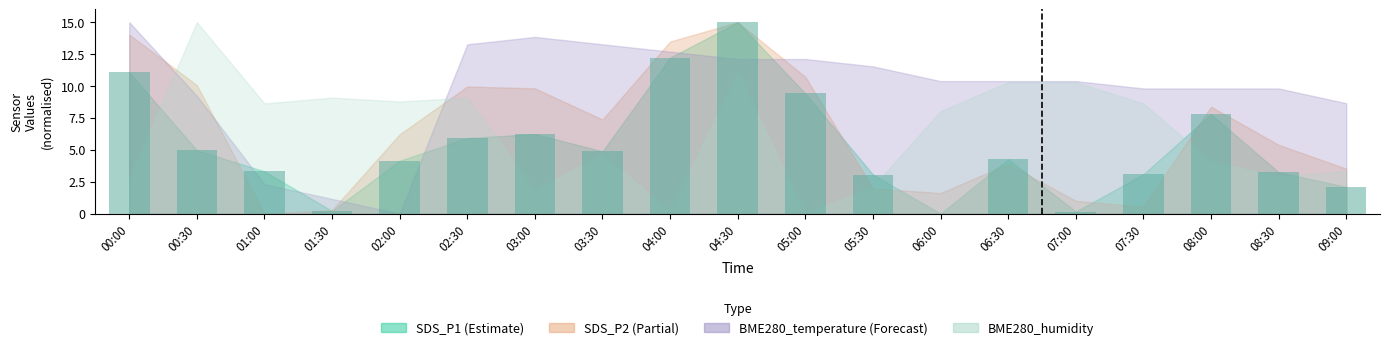

Reading left to right, extract all data points from this chart.

00:00=11.1	00:30=5.0	01:00=3.3	01:30=0.2	02:00=4.1	02:30=5.9	03:00=6.2	03:30=4.9	04:00=12.2	04:30=15.0	05:00=9.4	05:30=3.1	06:00=0.0	06:30=4.3	07:00=0.2	07:30=3.1	08:00=7.8	08:30=3.3	09:00=2.1